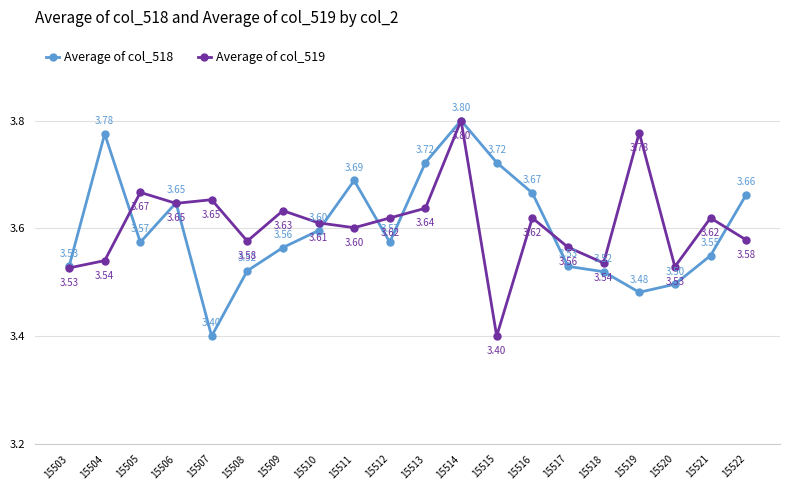

Is the value of Average of col_519 at 15521 greater than the value of Average of col_518 at 15515?

No